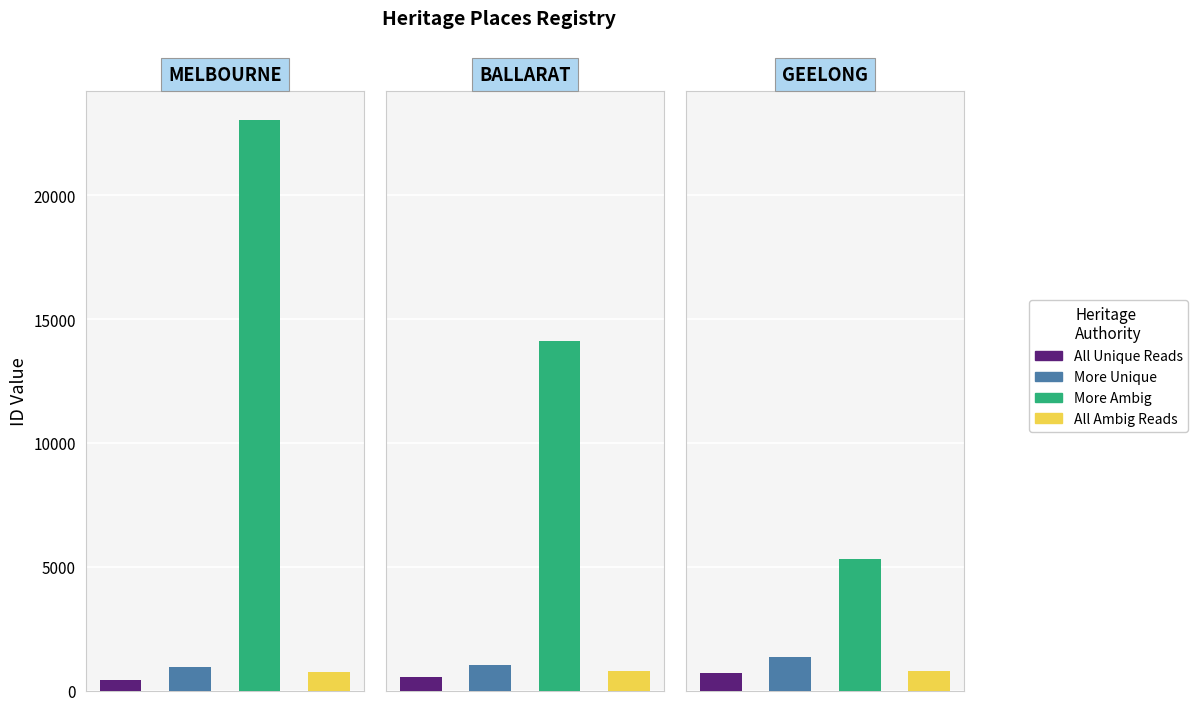

List the series in order of their peak value, highest first.

More Ambig, More Unique, All Ambig Reads, All Unique Reads